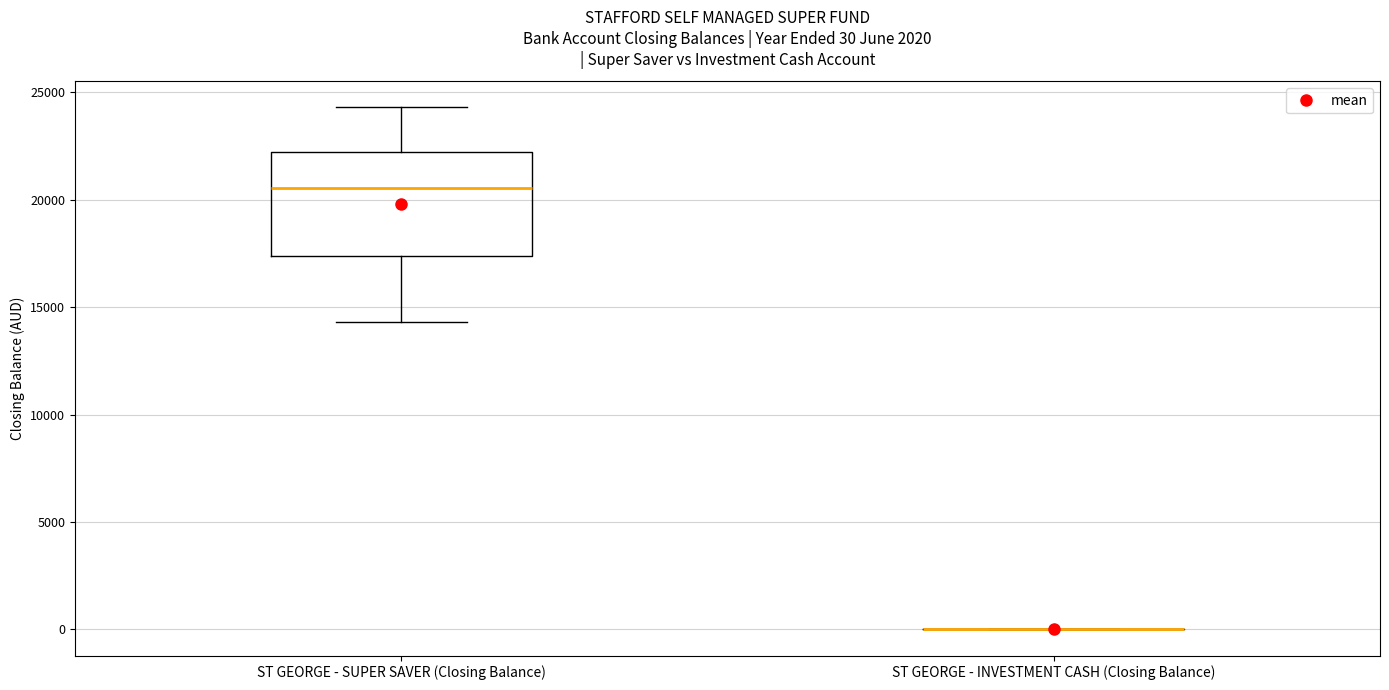

Comparing the boxes themselves (not the whiskers), which one is the tallest?

ST GEORGE - SUPER SAVER (Closing Balance)